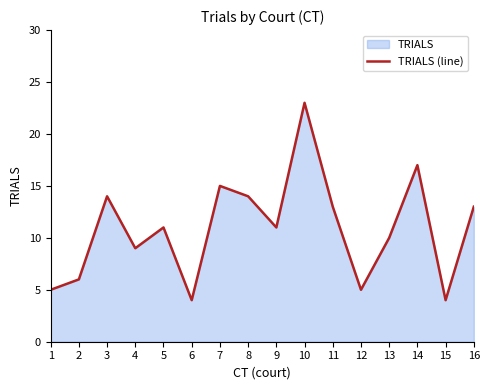

Reading left to right, transcribe all the data shown in this chart.

5	6	14	9	11	4	15	14	11	23	13	5	10	17	4	13